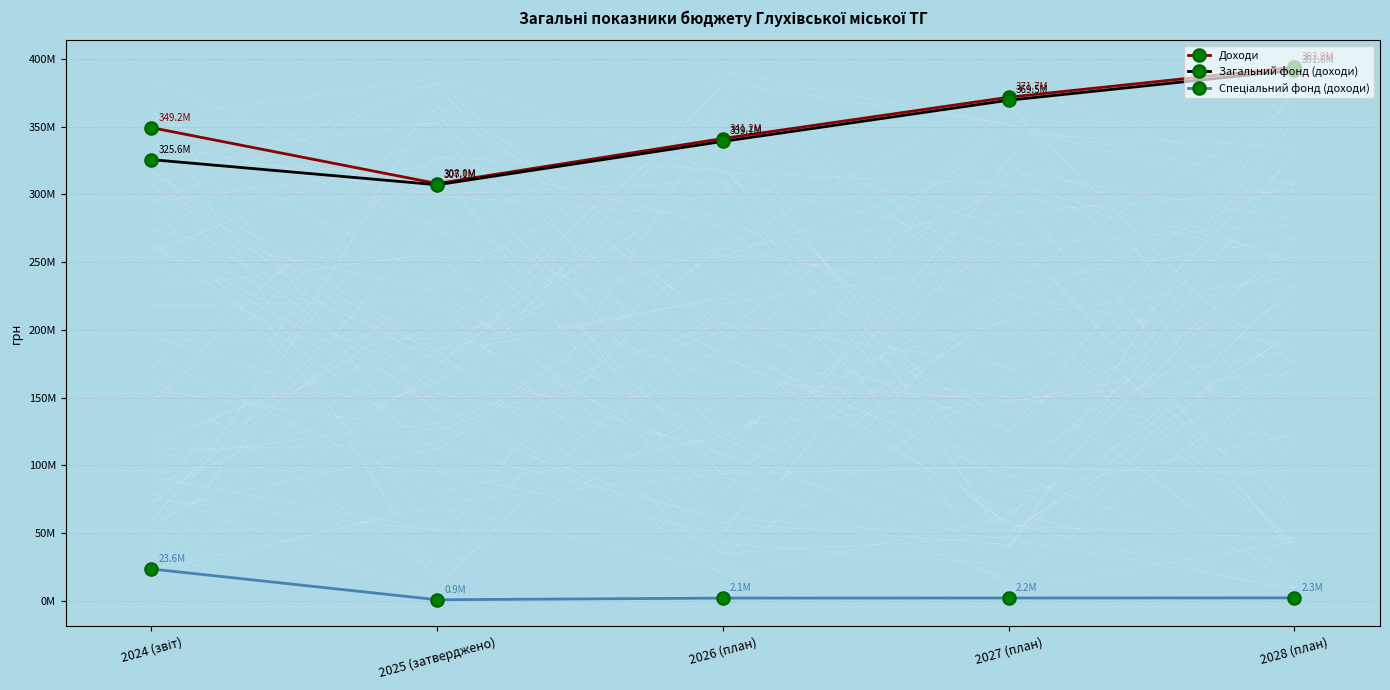

True or false: Загальний фонд (доходи) has a value of 478862093 at 2026 (план).

False